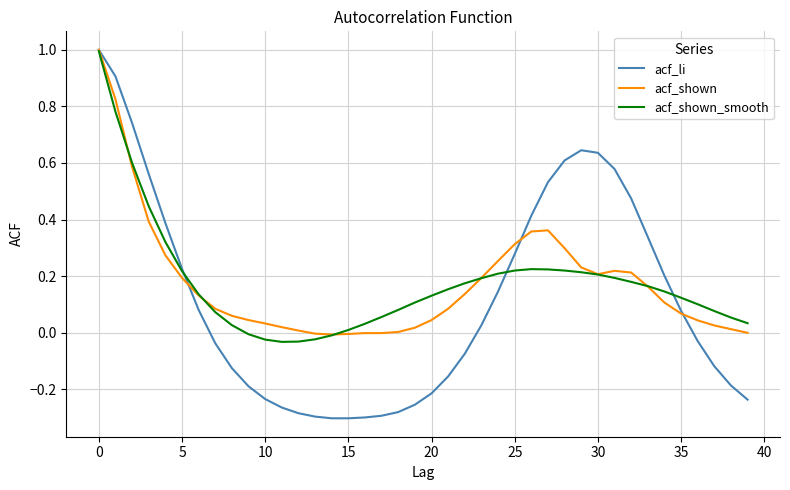

What is the greatest value displayed?

1.0